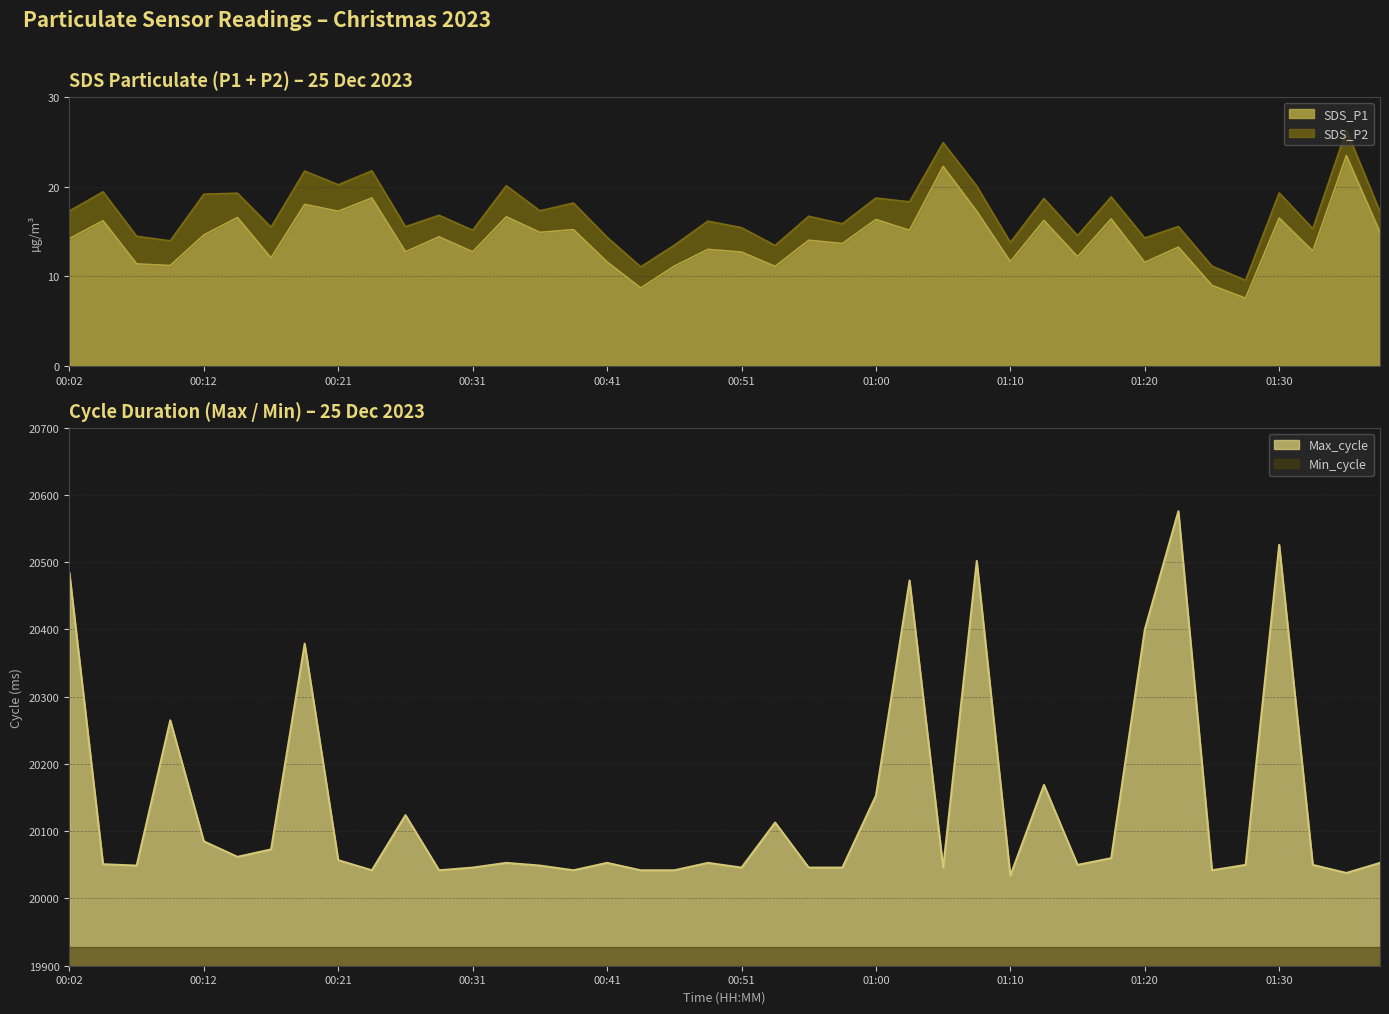

At which category is the sum across all series the highest?

01:22